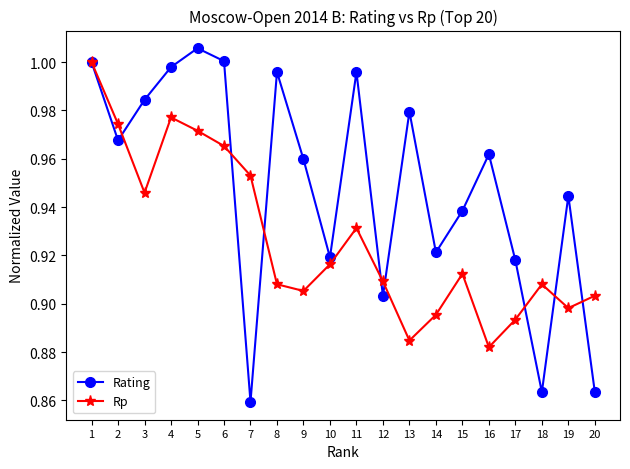

After their last crossing, which series has the higher values: Rp or Rating?

Rp